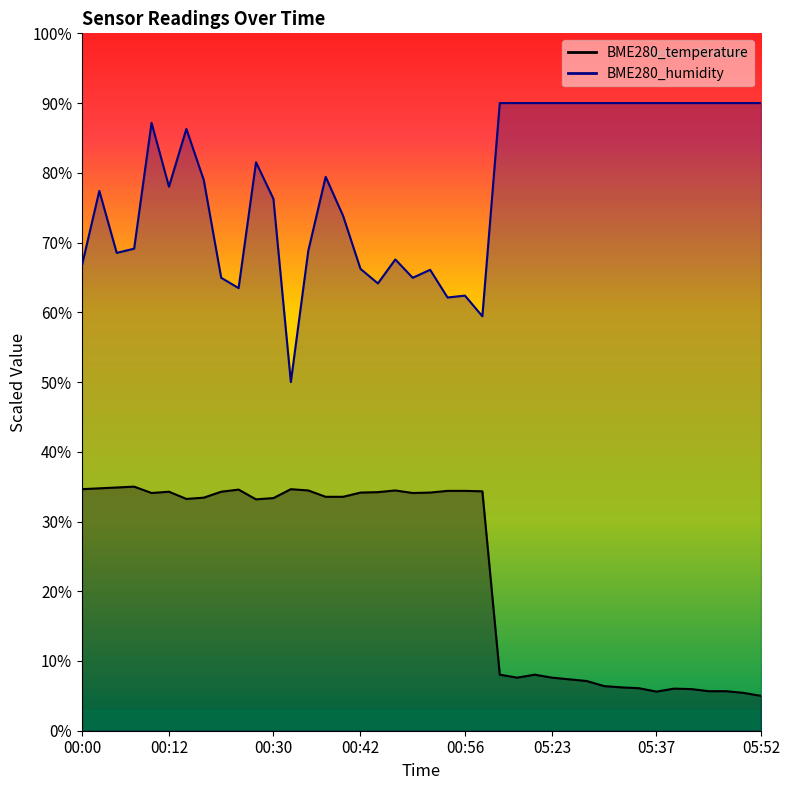

Read the BME280_temperature value at 00:35.

34.5